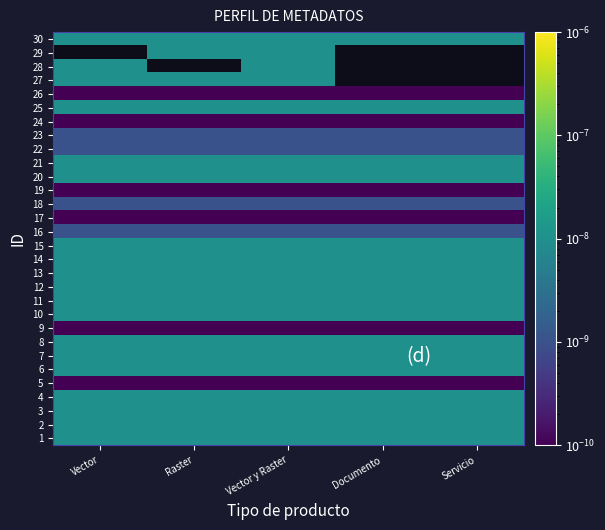

How many data points does each series have?

5